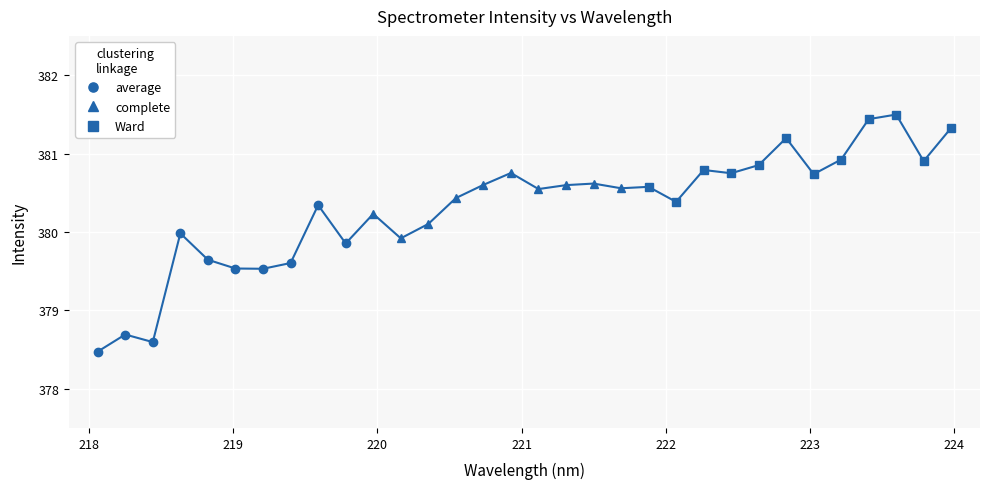

Which label corresponds to the smallest value in the chart?

218.0596